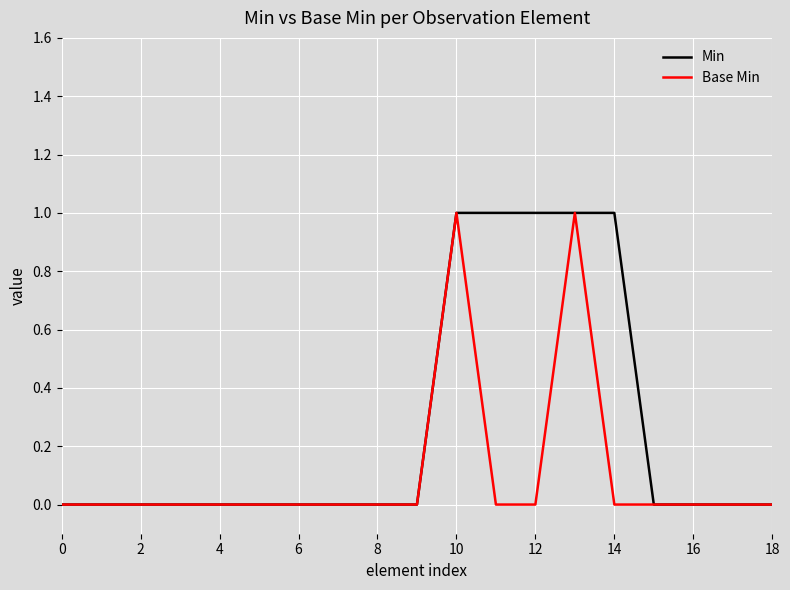

List the series in order of their overall mean, highest first.

Min, Base Min